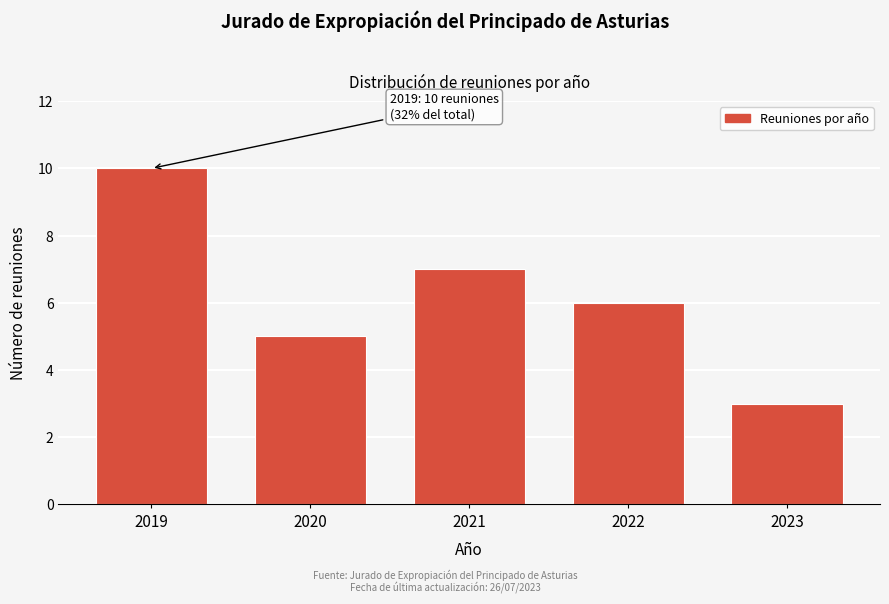

Reading left to right, transcribe all the data shown in this chart.

10	5	7	6	3